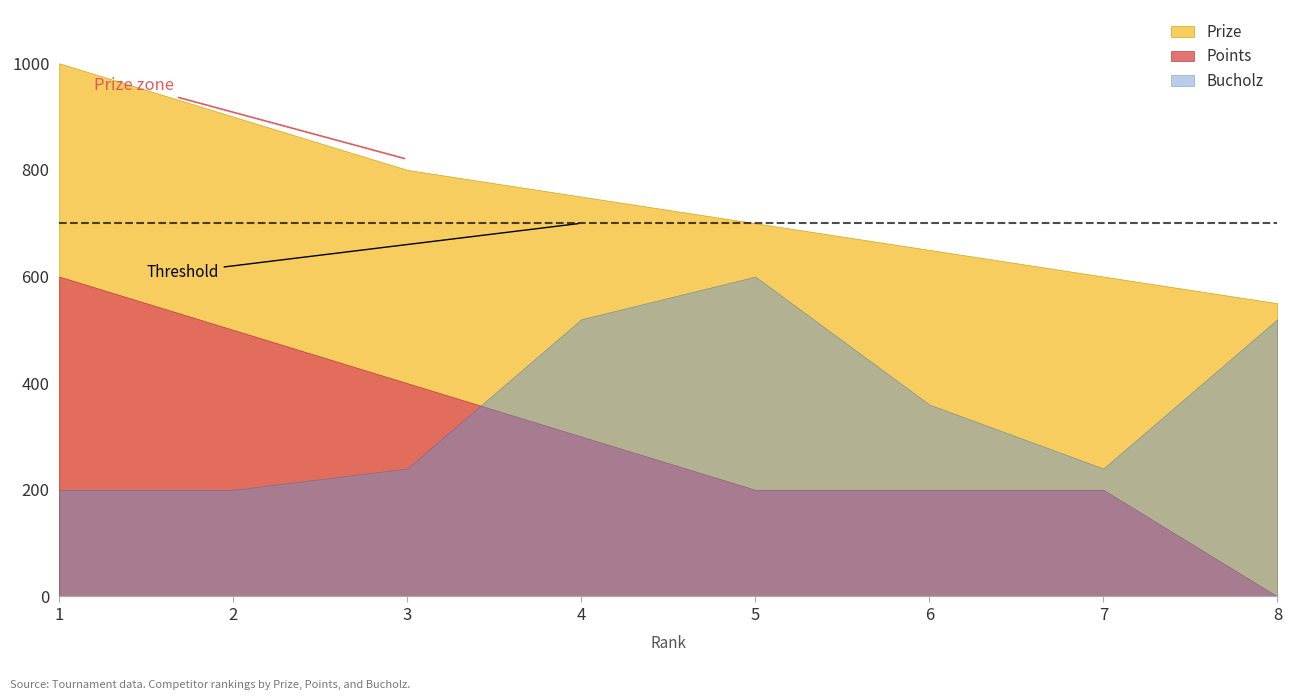

Reading left to right, list all the values displayed in this chart.

Prize: 1=1000	2=900	3=800	4=750	5=700	6=650	7=600	8=550
Points: 1=600	2=500	3=400	4=300	5=200	6=200	7=200	8=0
Bucholz: 1=200	2=200	3=240	4=520	5=600	6=360	7=240	8=520